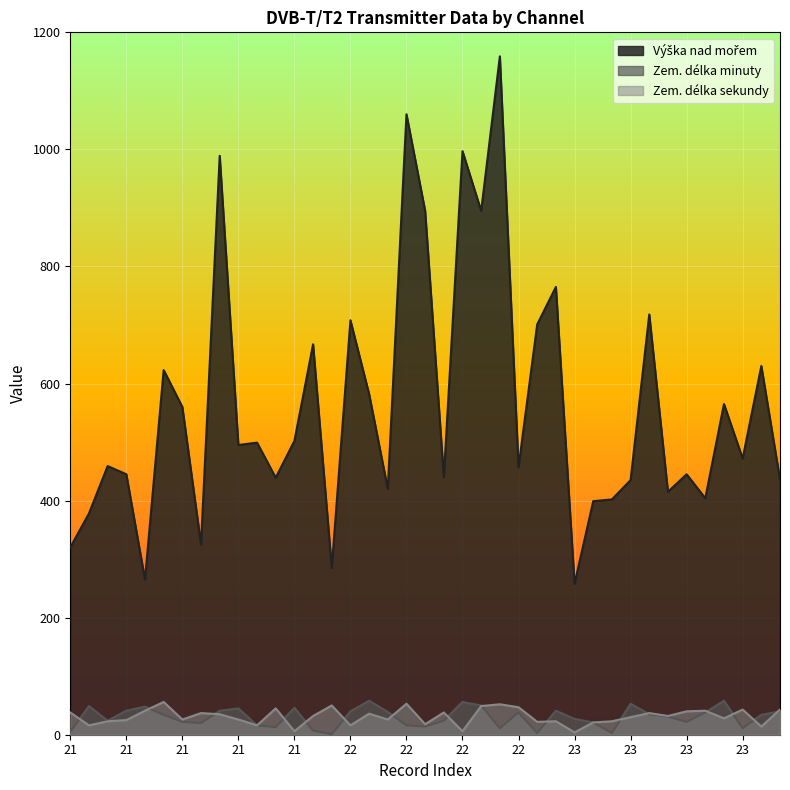

How many lines are shown in the chart?

3